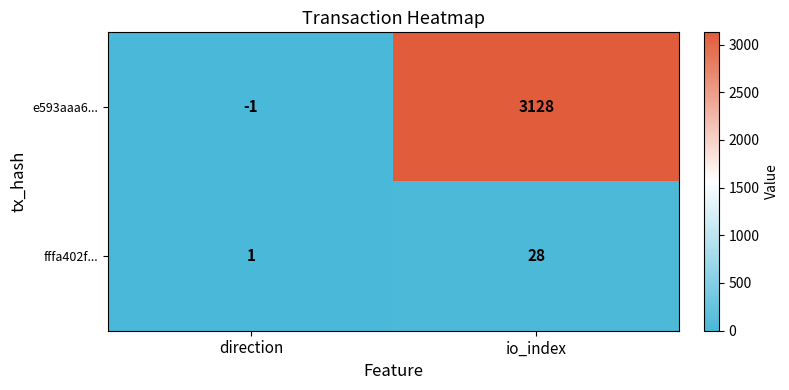

What is the minimum value shown in the chart?

-1